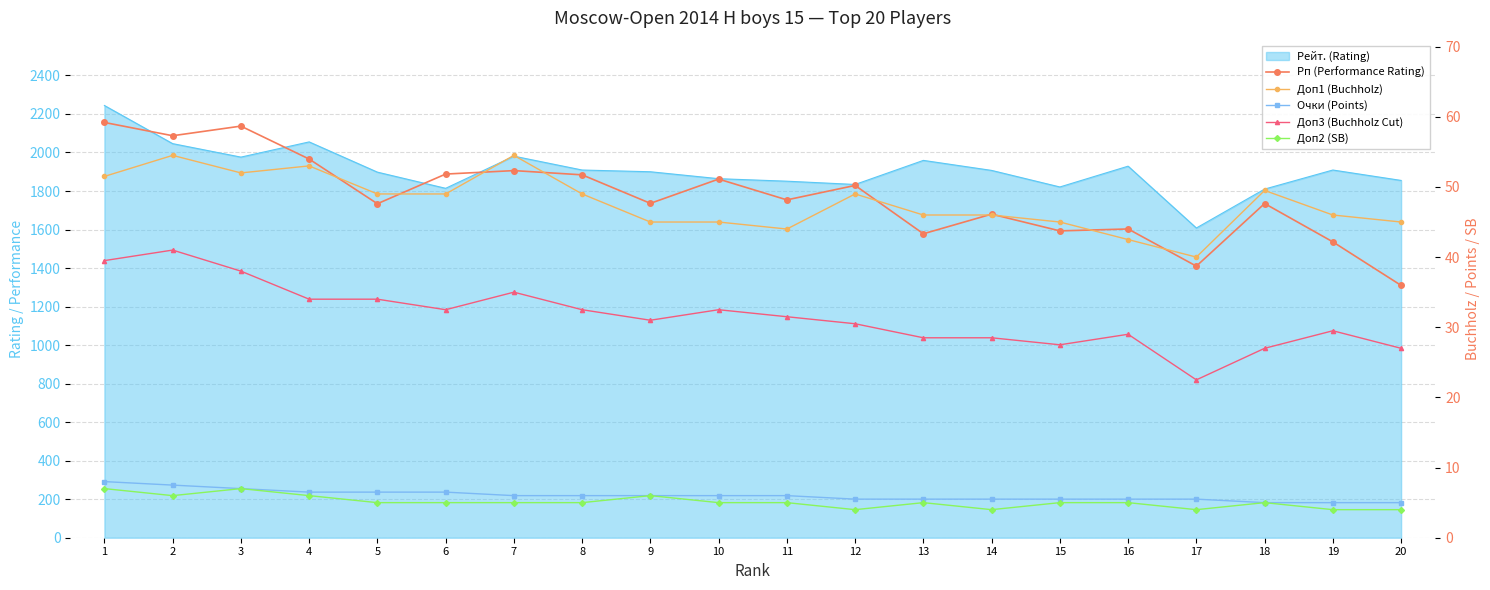

What is the value of the Доп1 (Buchholz) point at the 7th from the left?

54.5